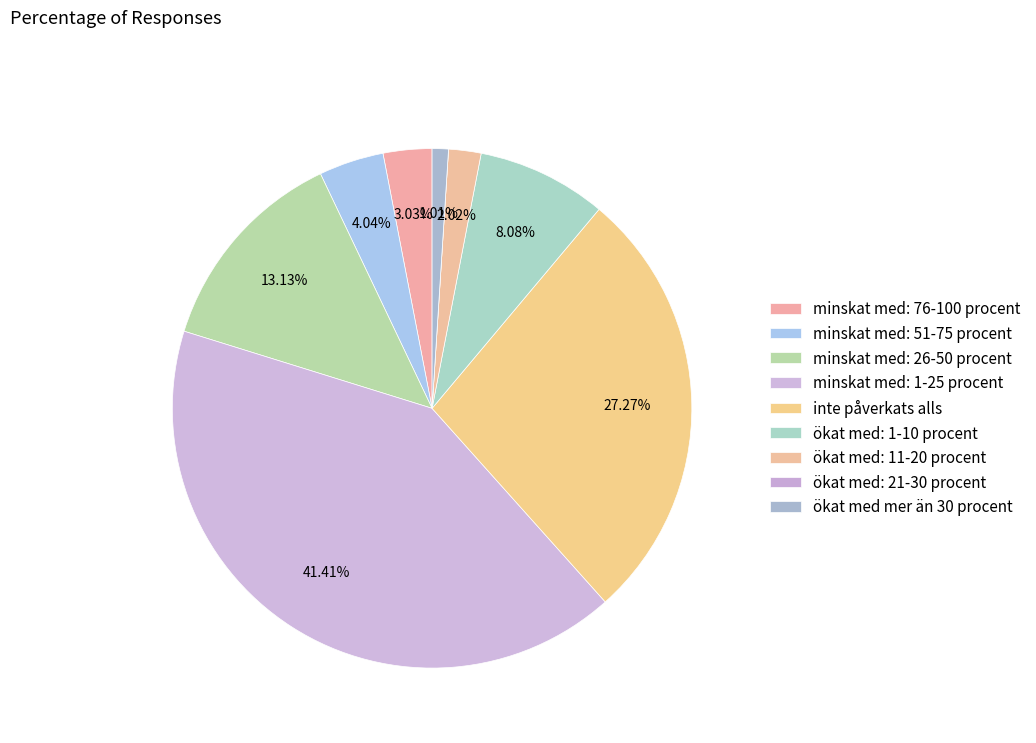

Count the number of slices in the pie.

9